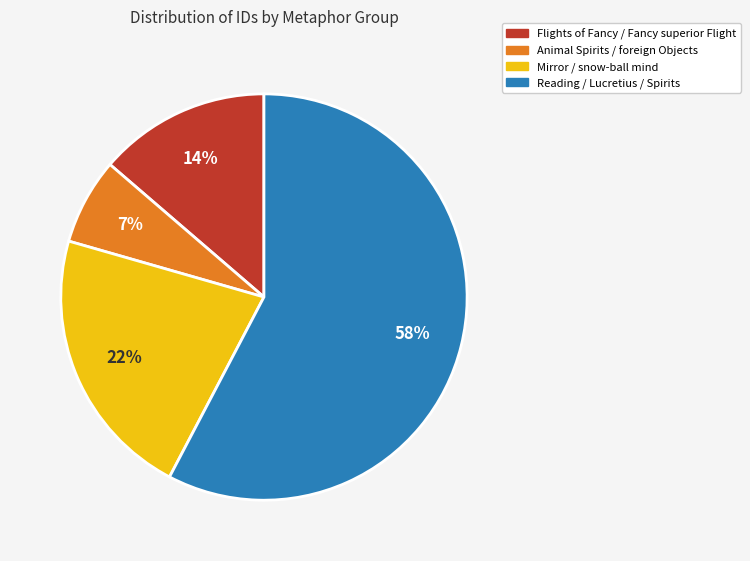

Which slice is the smallest?

Animal Spirits / foreign Objects